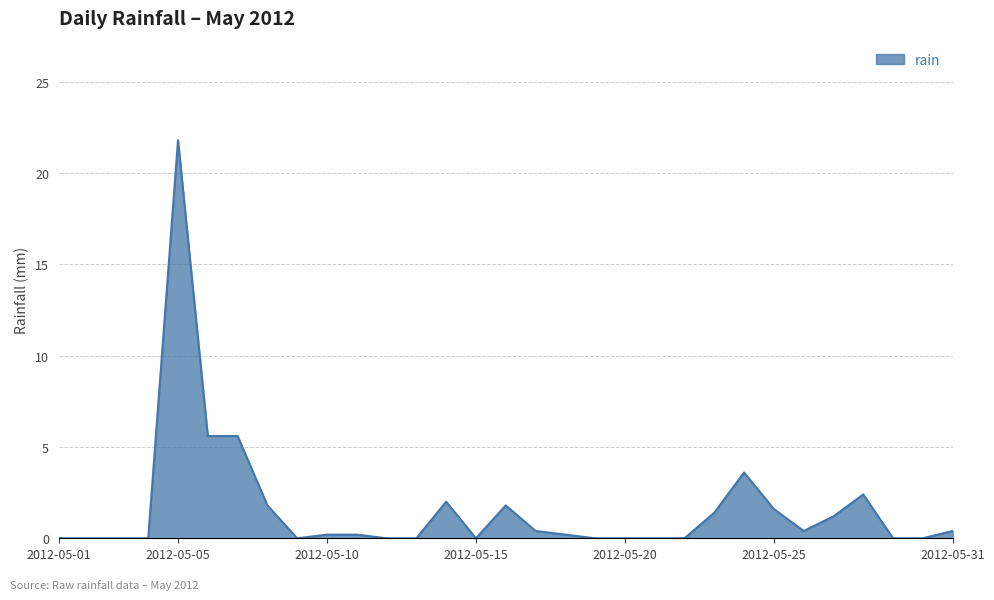

What is the maximum value shown in the chart?

21.8